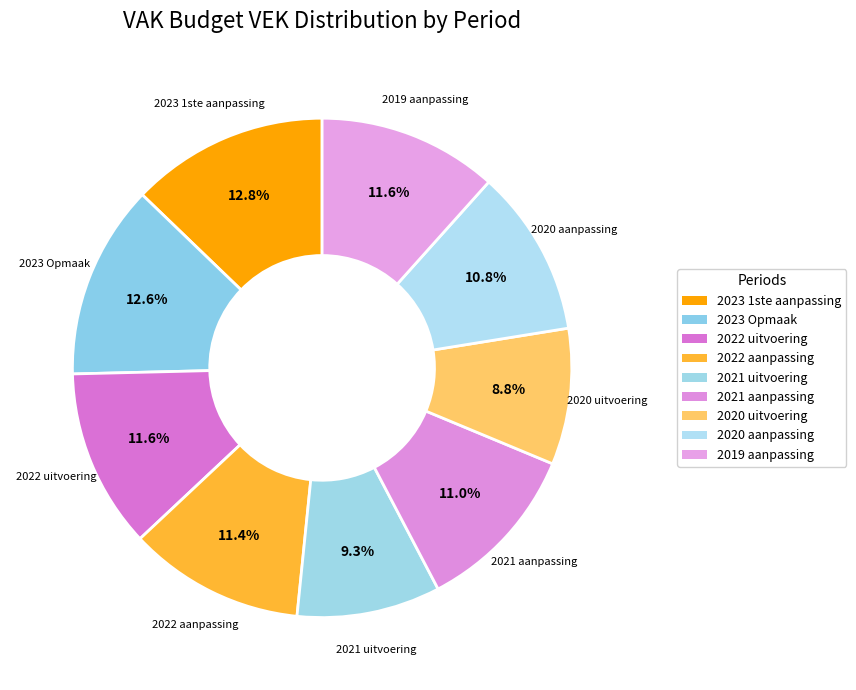

Rank the categories by value from highest to lowest.

2023 1ste aanpassing, 2023 Opmaak, 2019 aanpassing, 2022 uitvoering, 2022 aanpassing, 2021 aanpassing, 2020 aanpassing, 2021 uitvoering, 2020 uitvoering